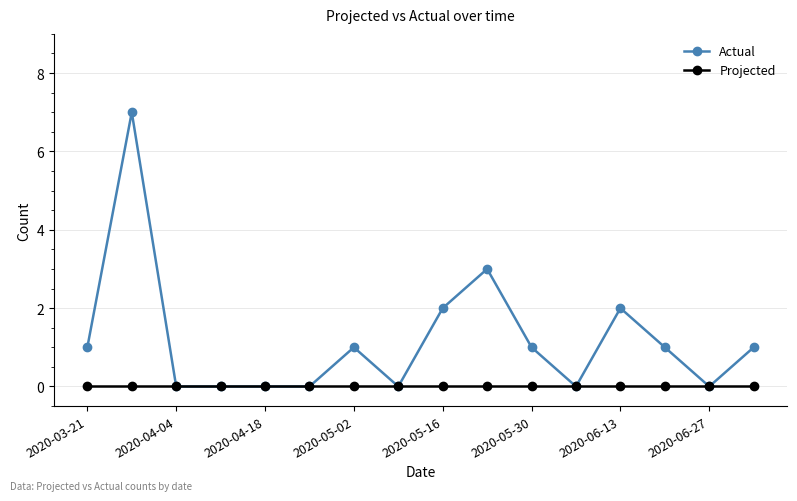

Rank the series by their average value, from lowest to highest.

Projected, Actual